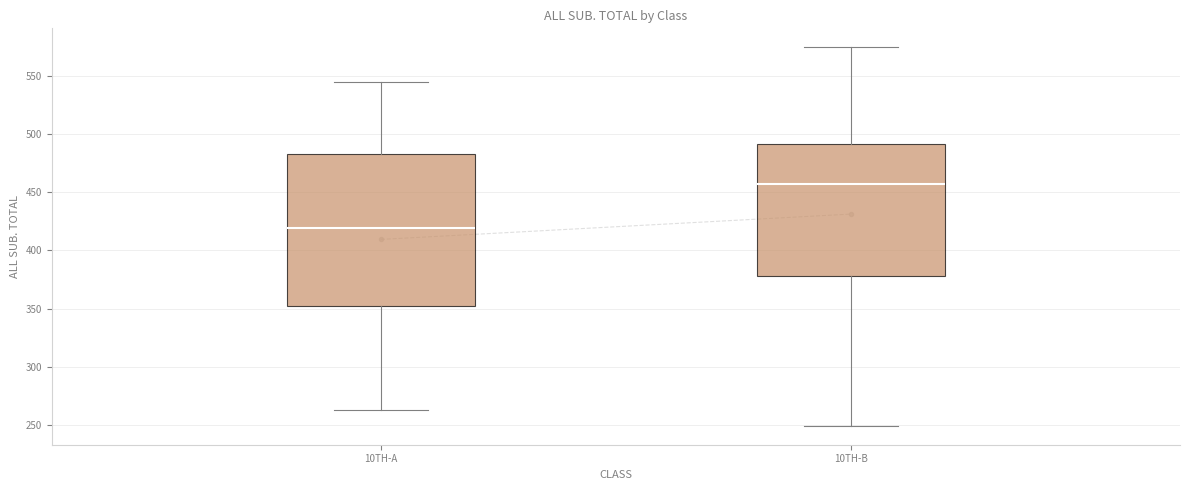

Where does the upper whisker of the box for 10TH-A end on the y-axis? The values are not printed on the chart, so give them approximately, as read against the axis.

545